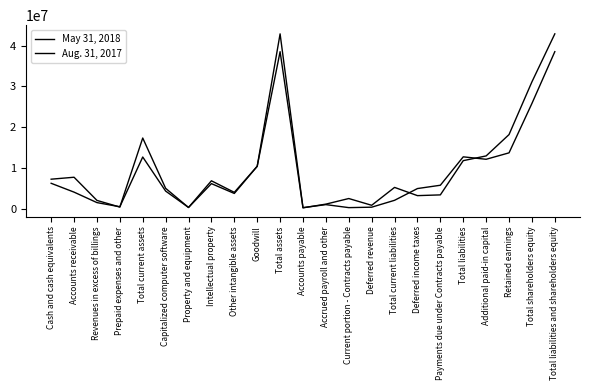

Rank the series by their maximum value, from lowest to highest.

Aug. 31, 2017, May 31, 2018